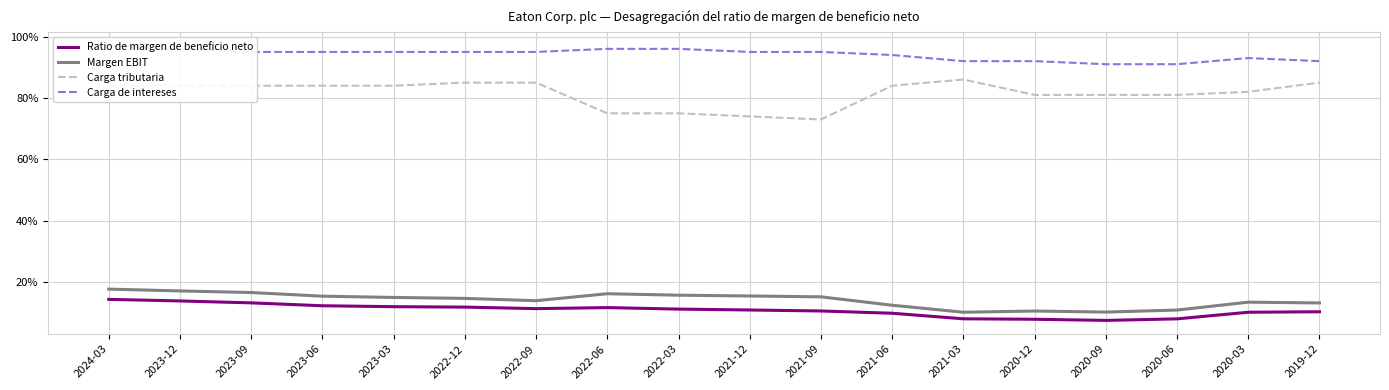

Which series has the largest range (max minus min)?

Carga tributaria